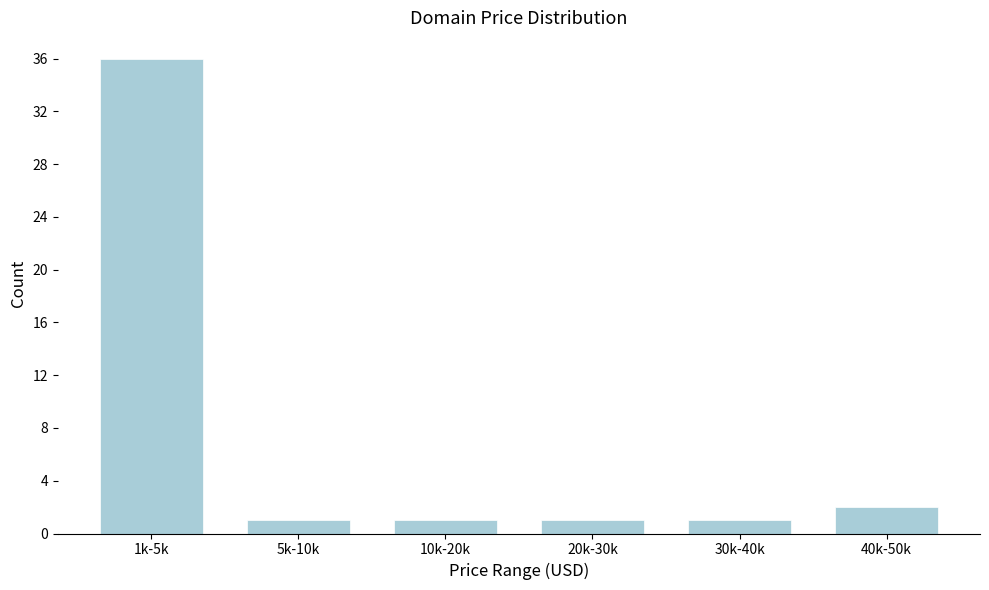

Reading left to right, list all the values displayed in this chart.

1k-5k=36	5k-10k=1	10k-20k=1	20k-30k=1	30k-40k=1	40k-50k=2